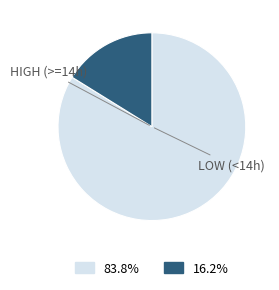

Is there a majority slice in this chart?

Yes